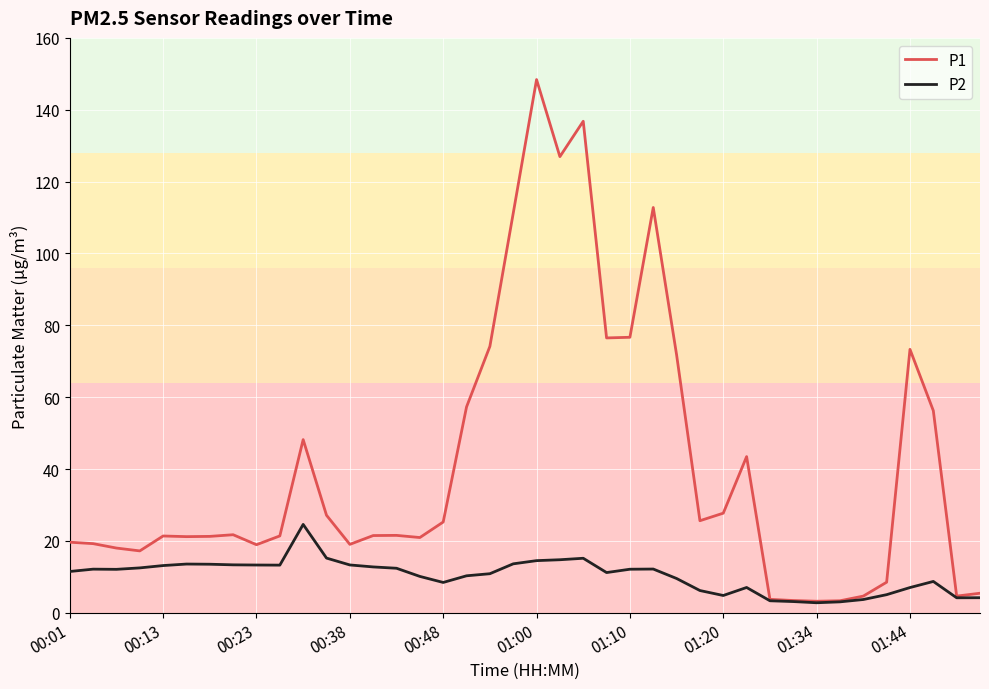

What is the maximum value for P1?

148.4